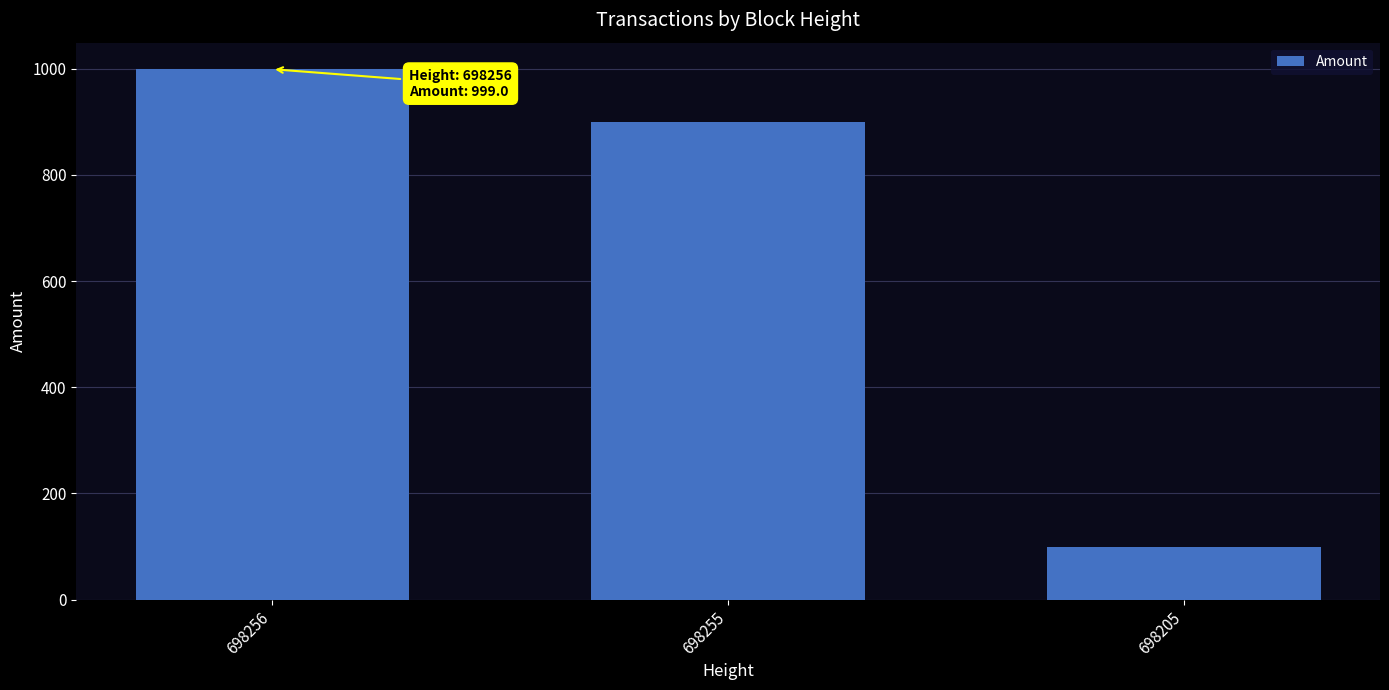

True or false: the data shows 186.8 at 698255.

False